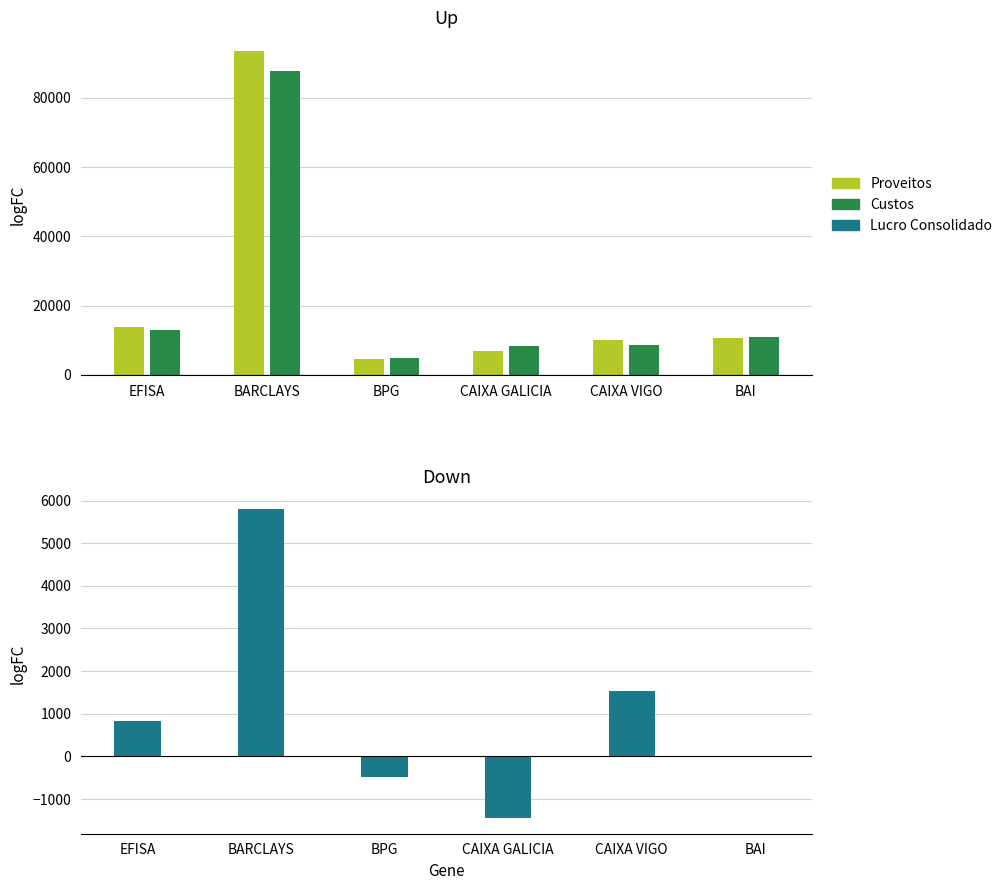

How many data points in 1 - PROVEITOS are above 10797?

2